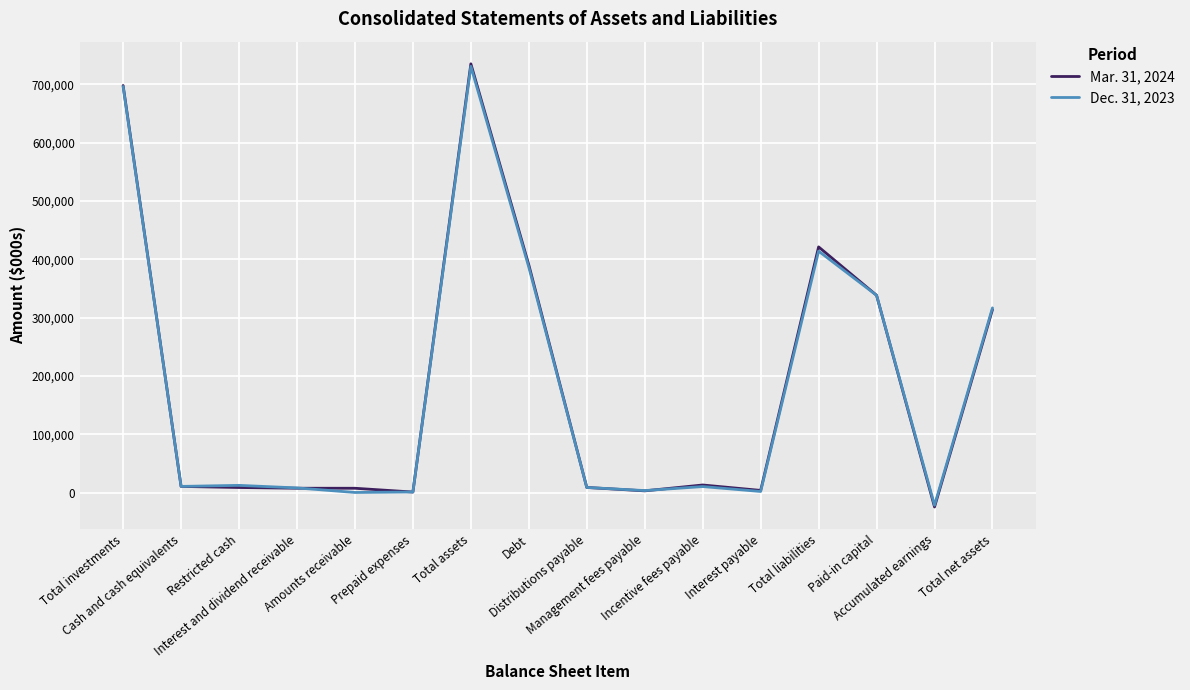

What is the smallest value displayed?

-24506